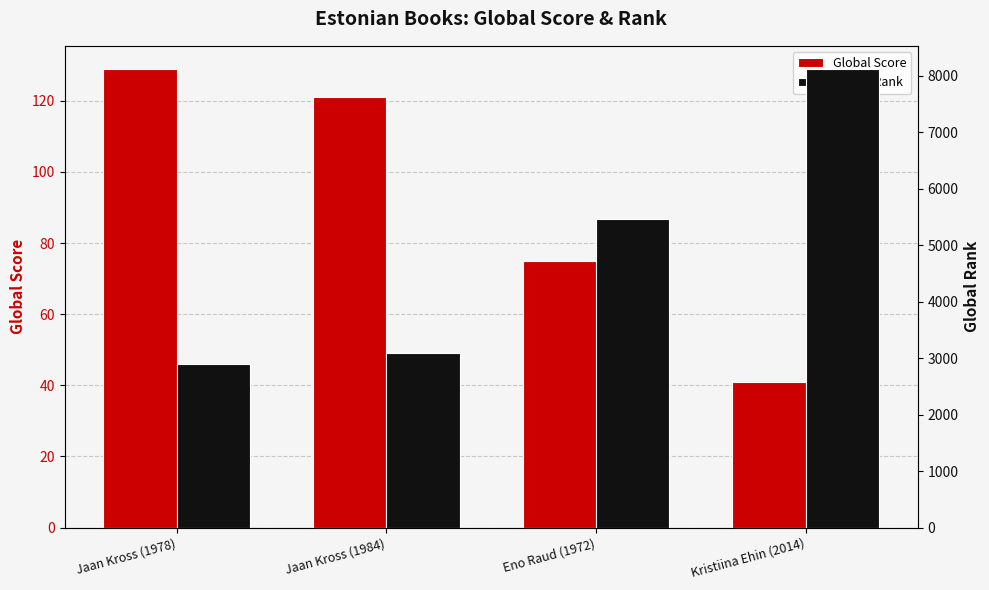

Where does the Global Rank series first go above 5455?

Kristiina Ehin (2014)